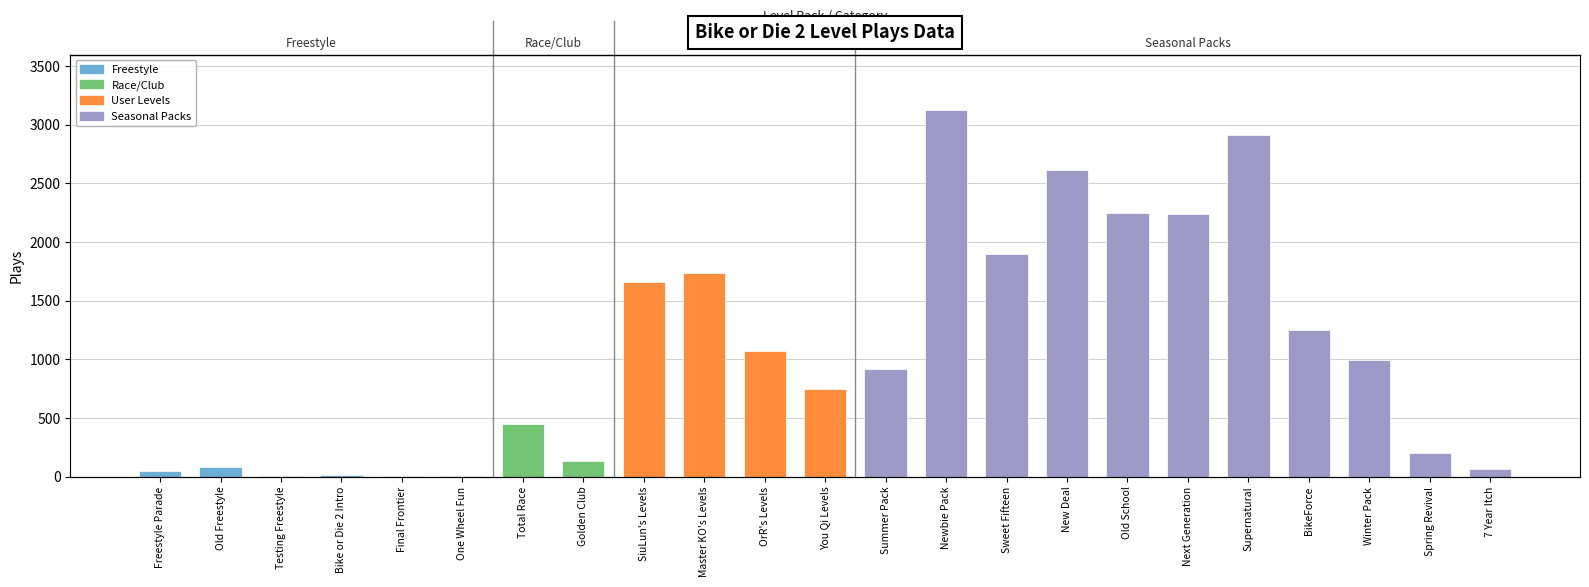

What is the sum of the values at Final Frontier and Testing Freestyle?

19